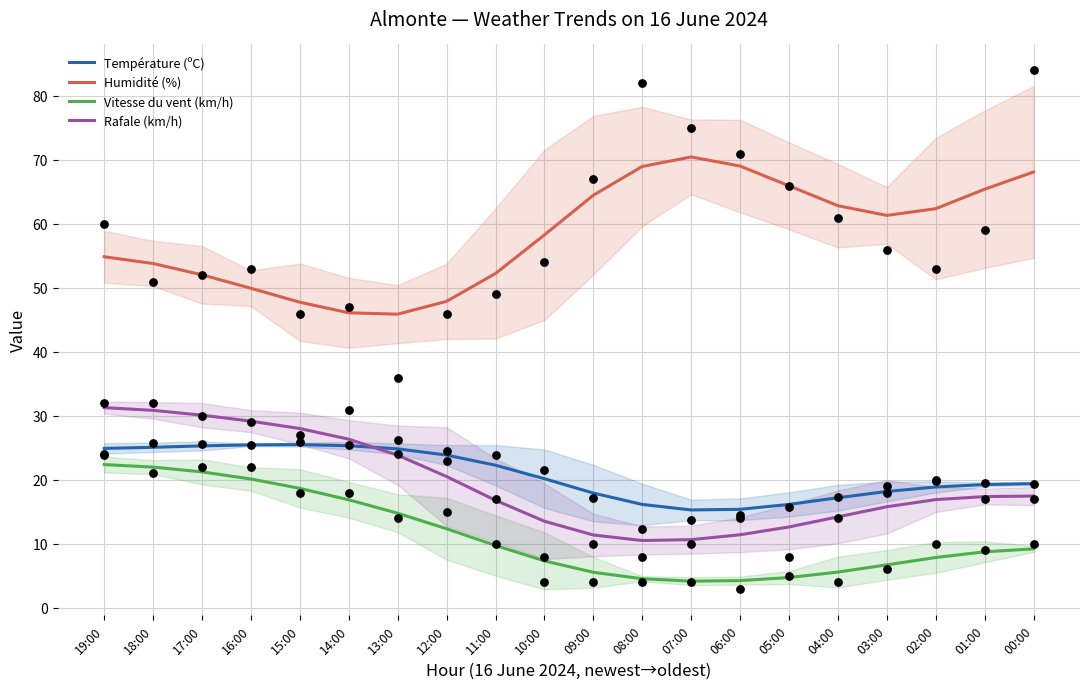

Which series contains the highest Y value?

Humidité (%)